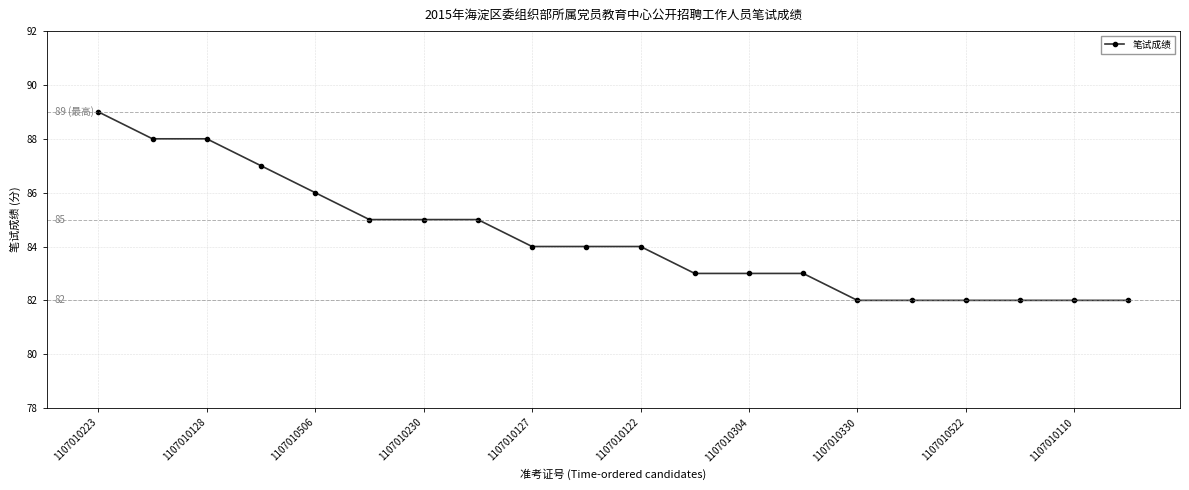

How many data points does each series have?

20